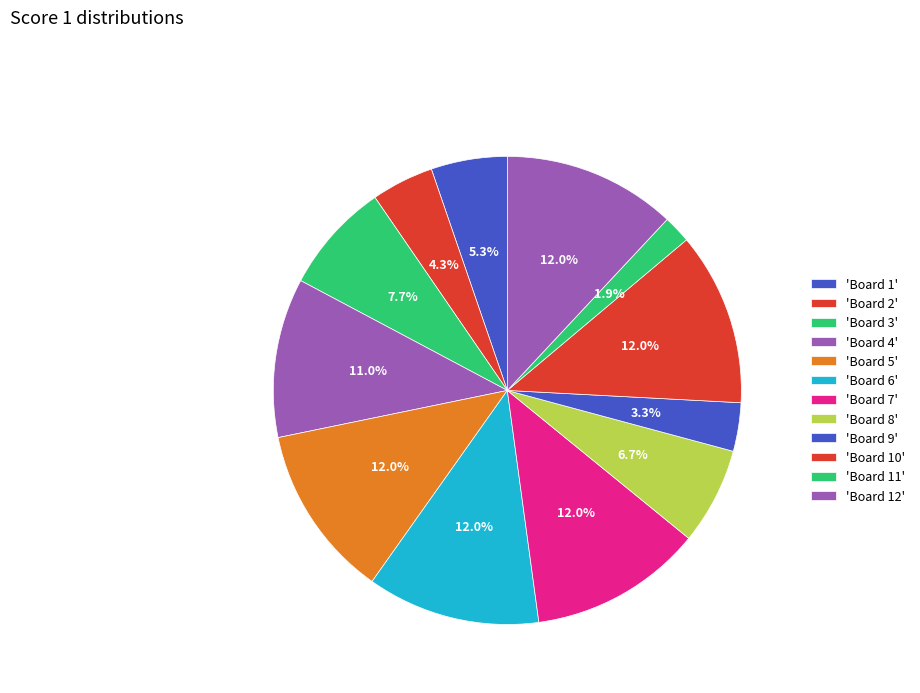

How many slices are in this pie chart?

12